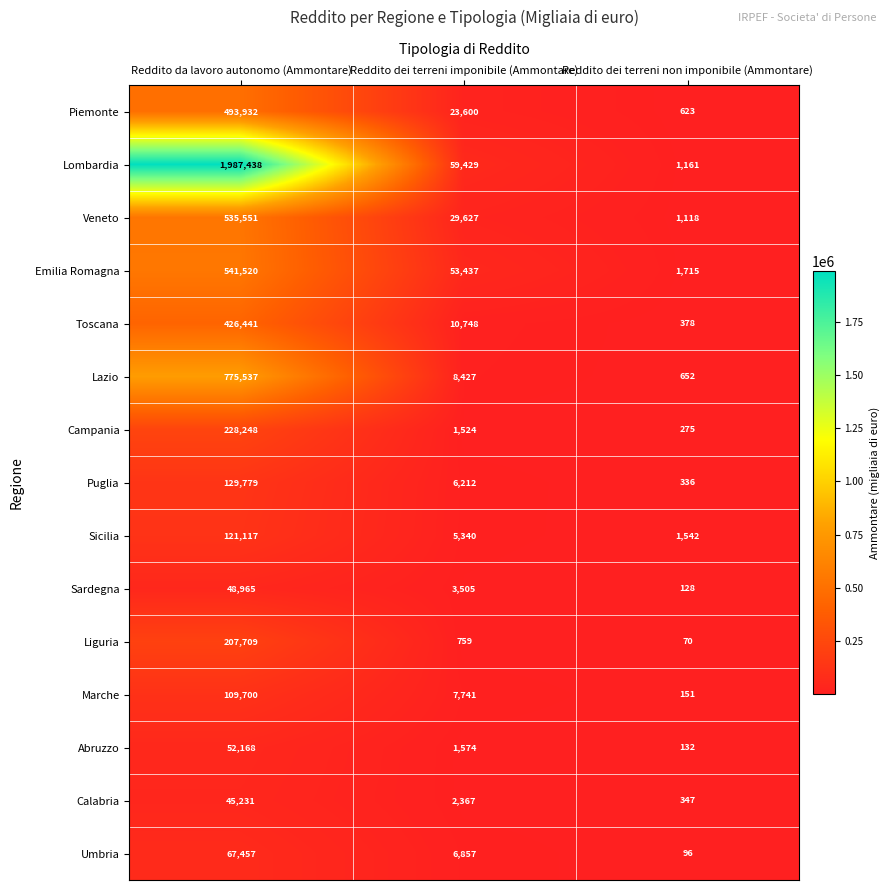

The value of Veneto at Reddito dei terreni non imponibile (Ammontare) is 1118. True or false?

True